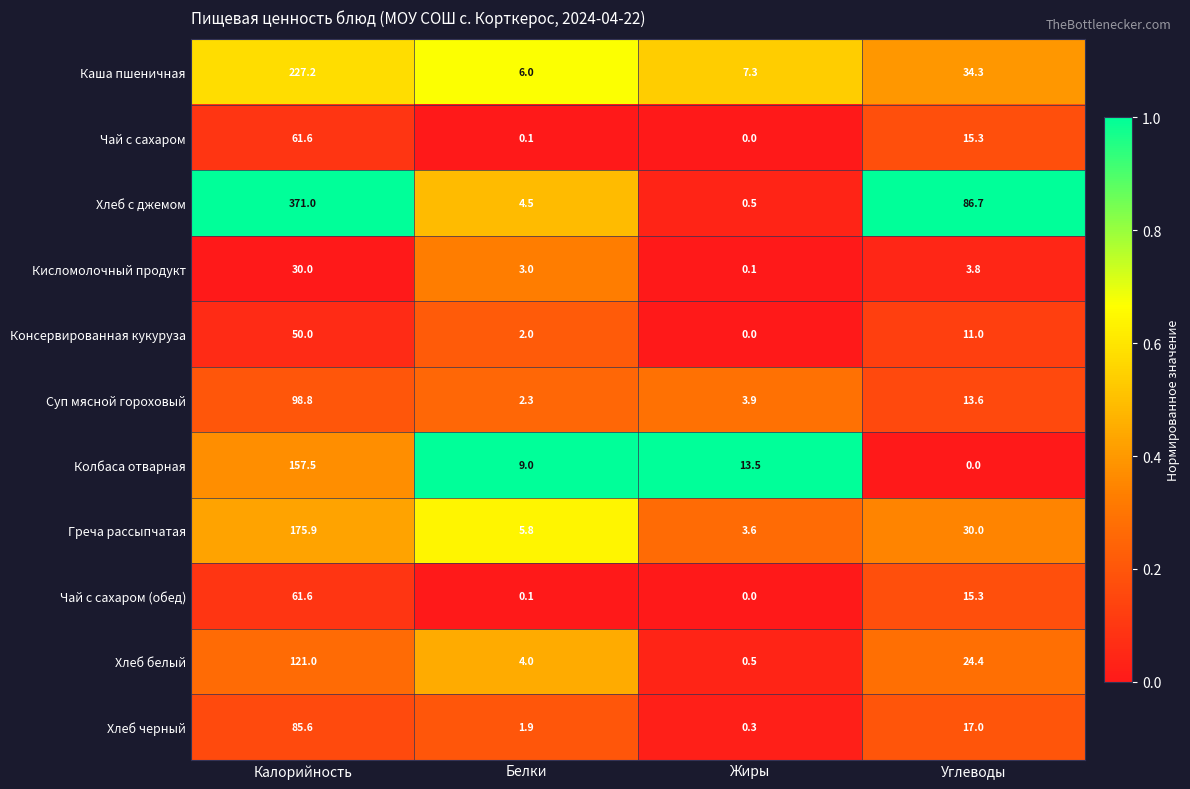

Which label corresponds to the largest value in the chart?

Калорийность